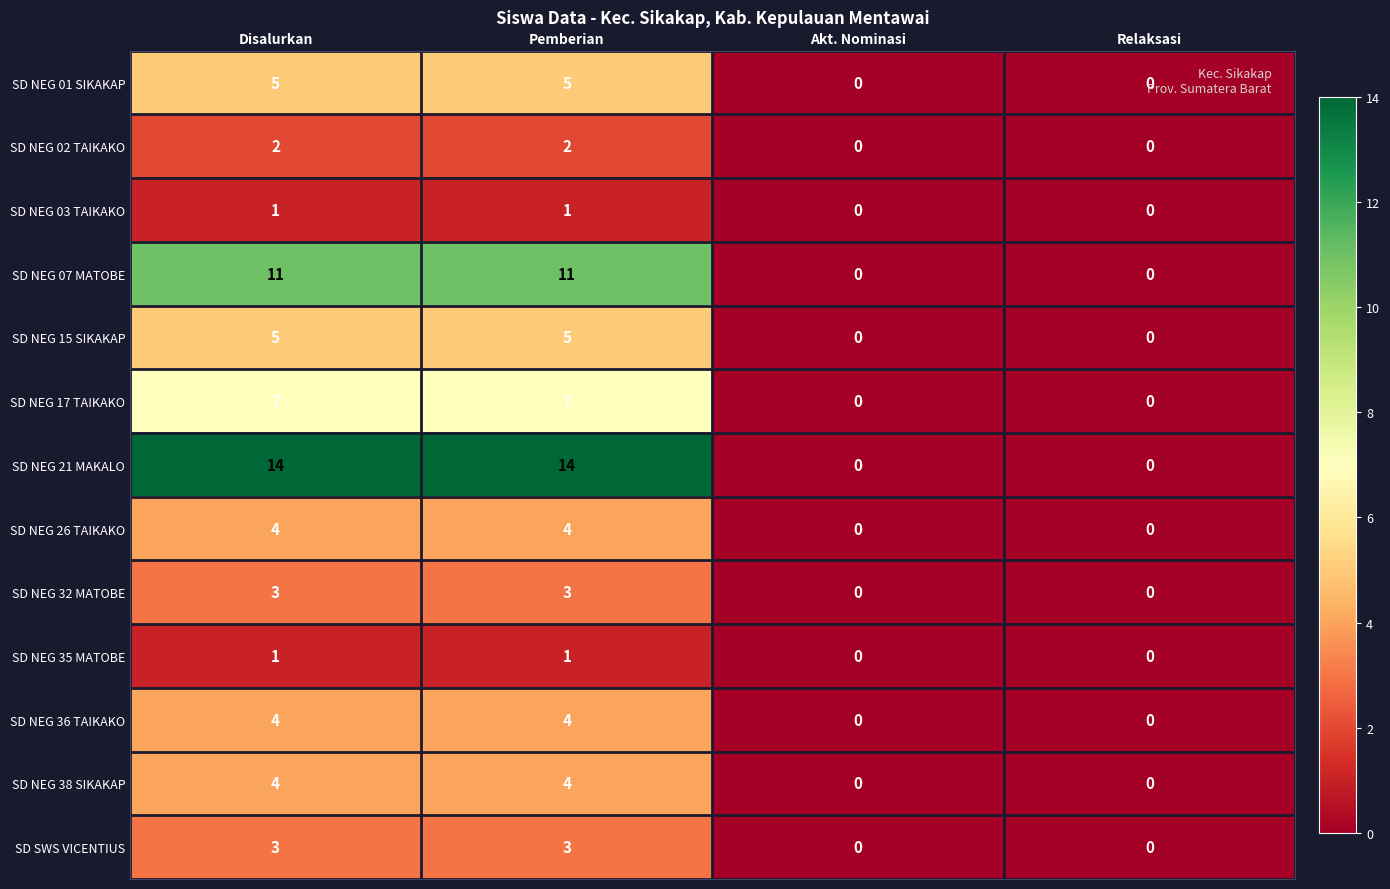

How many SD NEG 21 MAKALO values are between 0 and 14?

4